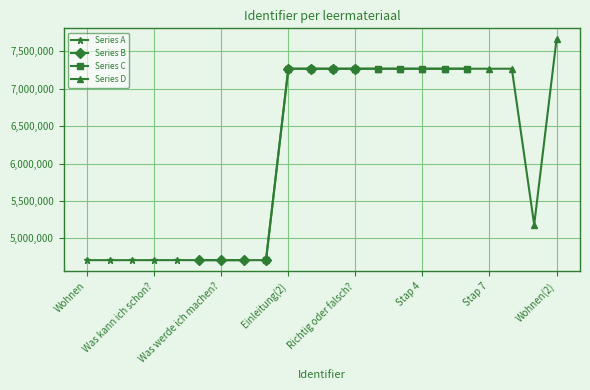

The value of Series A at Wohnen is 4709453. True or false?

True